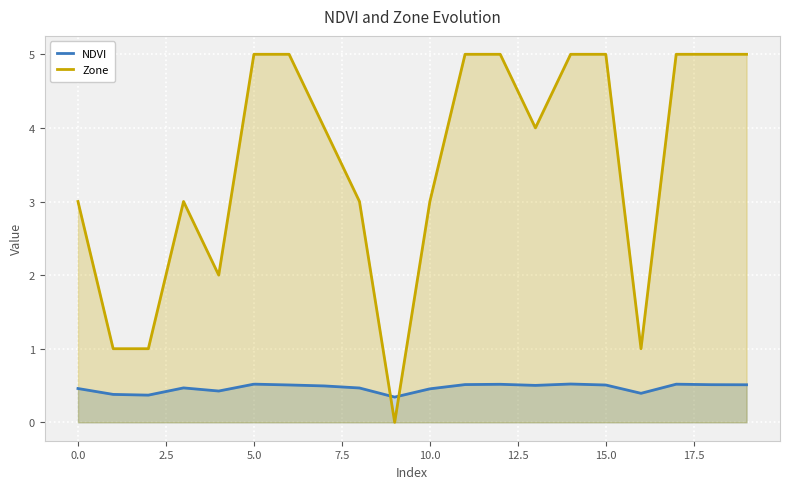

How many intersections are there between Zone and NDVI?

2